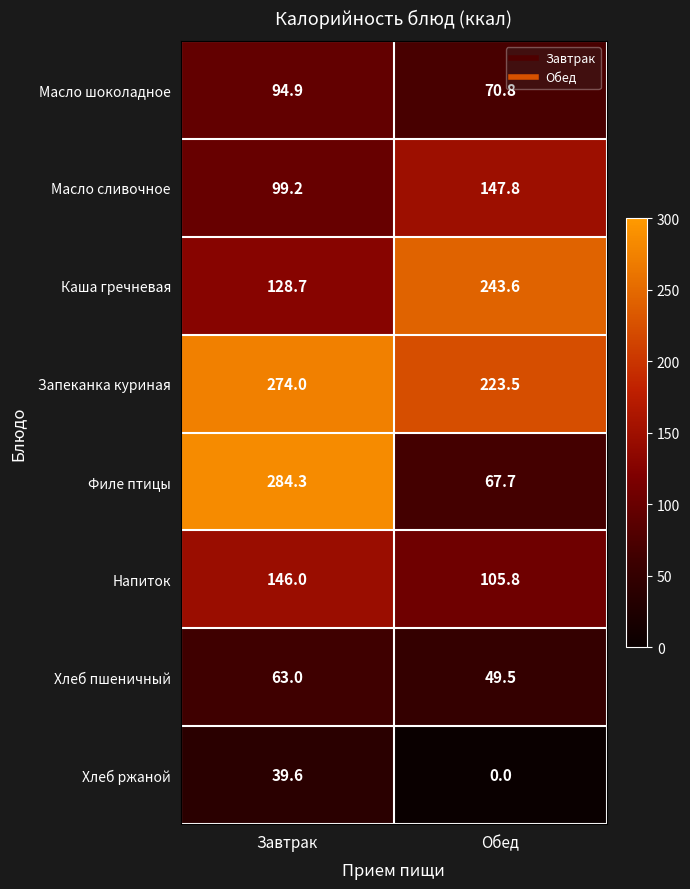

What is the approximate value of Запеканка куриная at Завтрак?

274.0